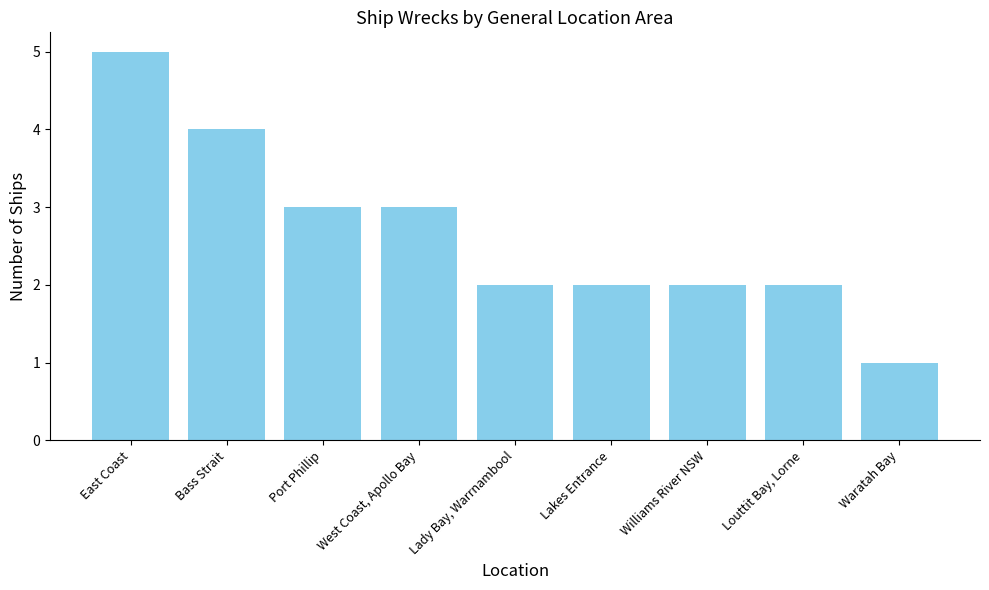

Reading right to left, list all the values displayed in this chart.

1	2	2	2	2	3	3	4	5